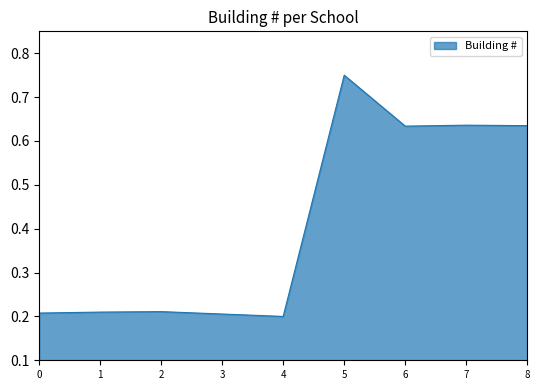

What is the difference between the values at 3 and 7?

0.4